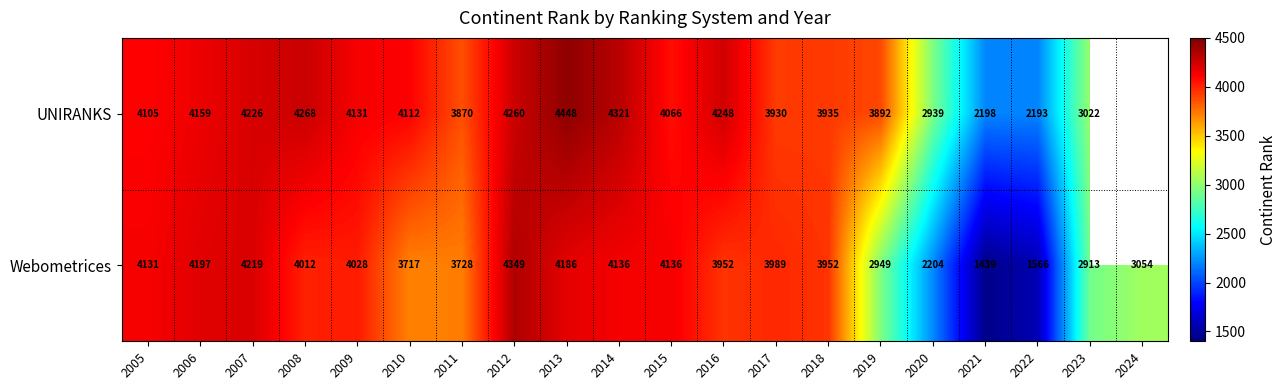

At which category is the sum across all series the highest?

2013